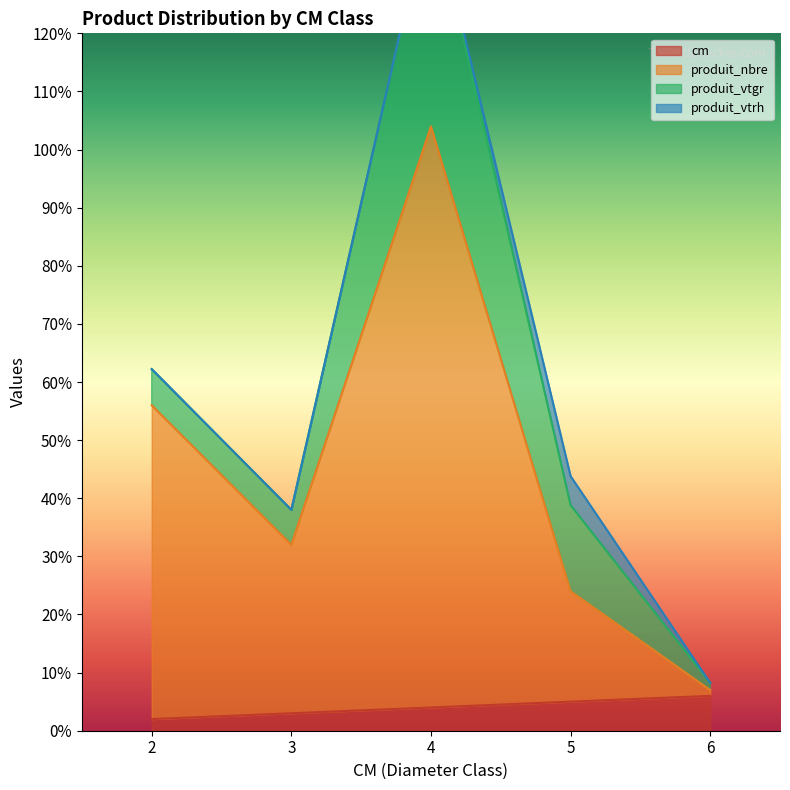

At which category is the sum across all series the highest?

4